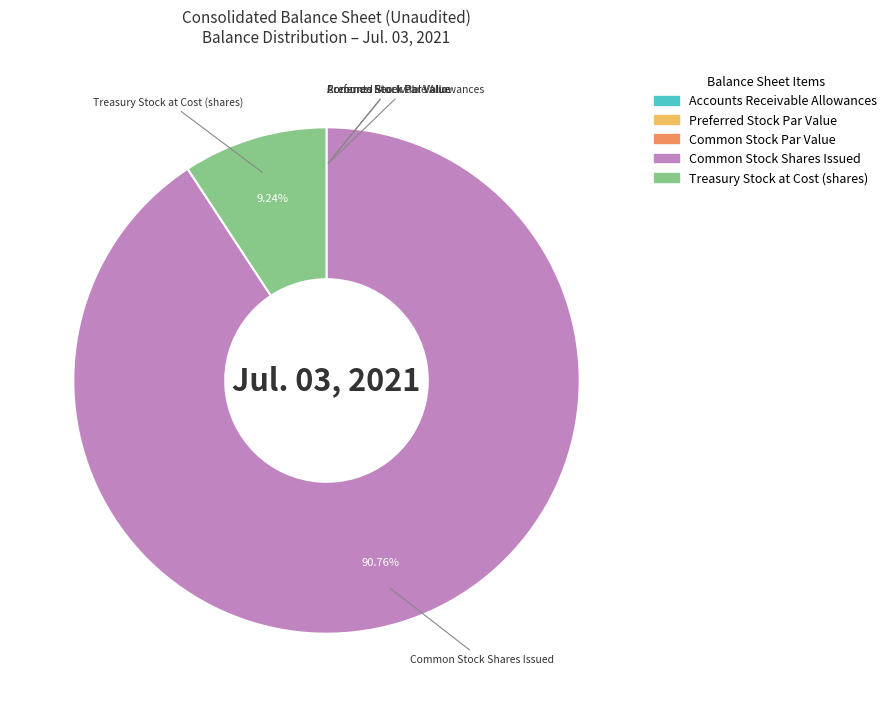

Which slice is the largest?

Common Stock Shares Issued